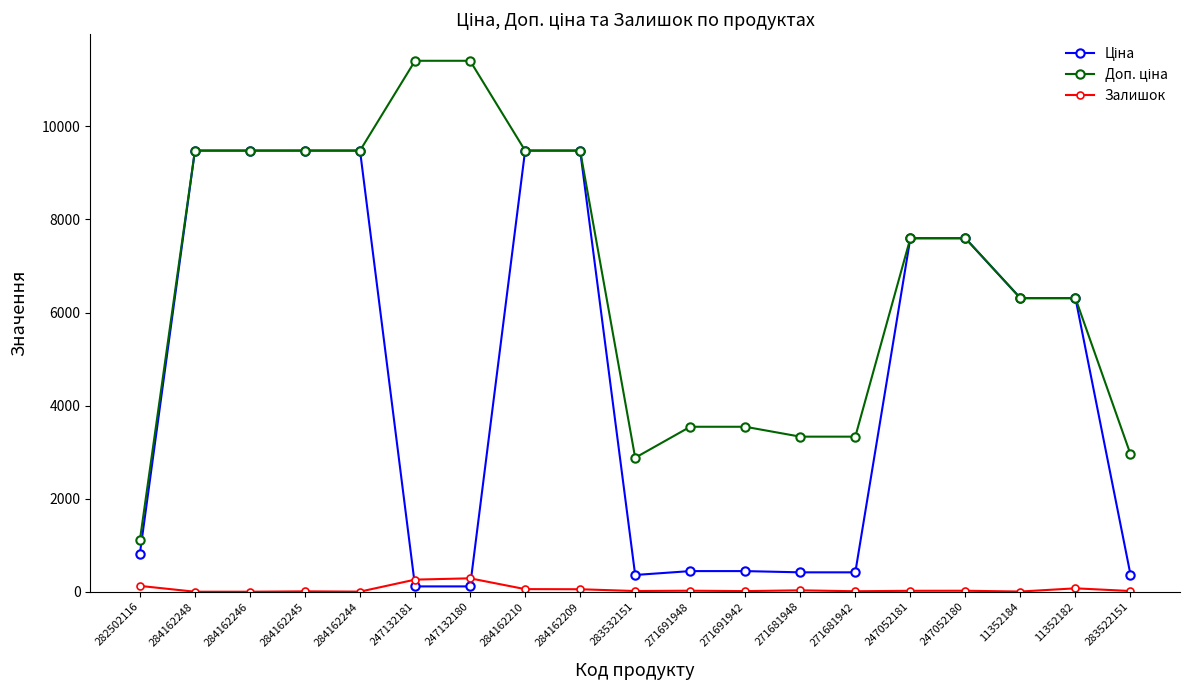

True or false: Залишок has more than 2 points higher than both neighbors.

True